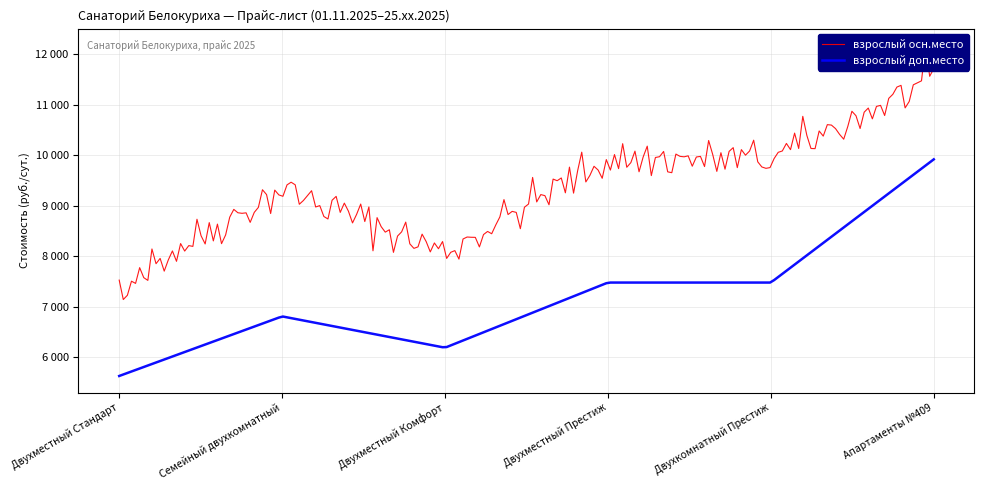

How many categories are shown in the chart?

6